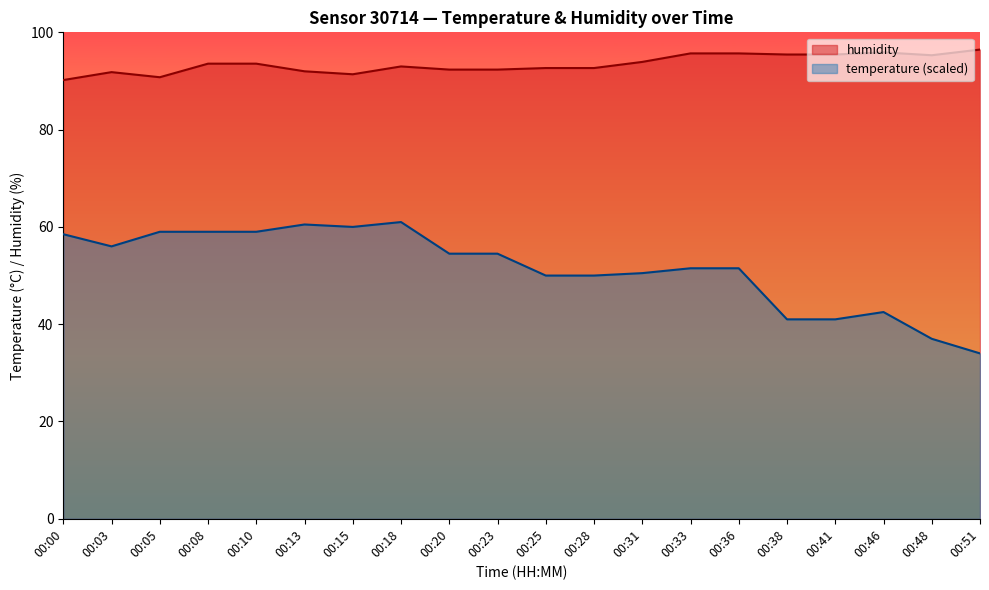

At which label does humidity first exceed 93?

00:08